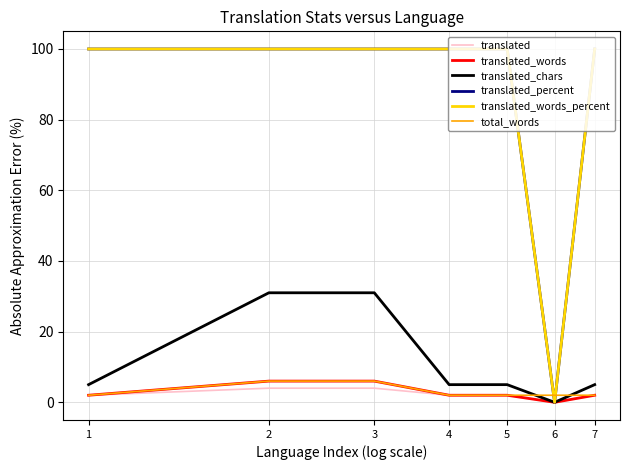

Which series has the largest range (max minus min)?

translated_percent